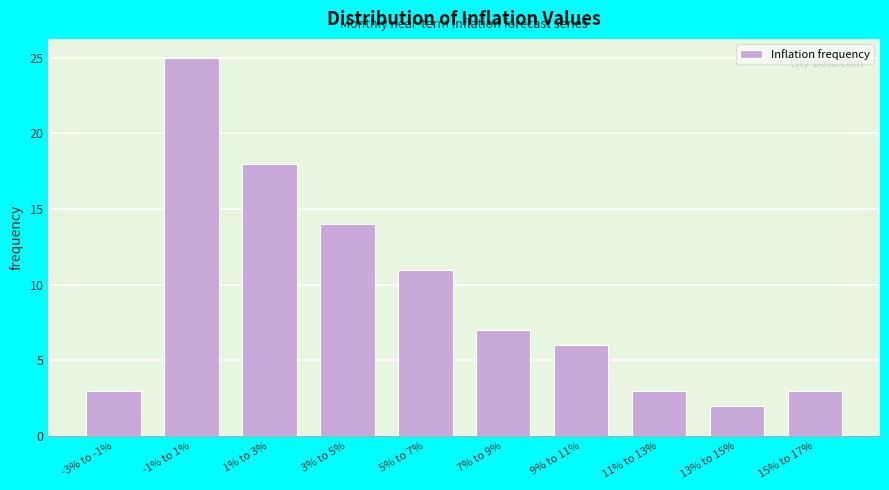

Reading left to right, what are all the values shown in this chart?

3	25	18	14	11	7	6	3	2	3